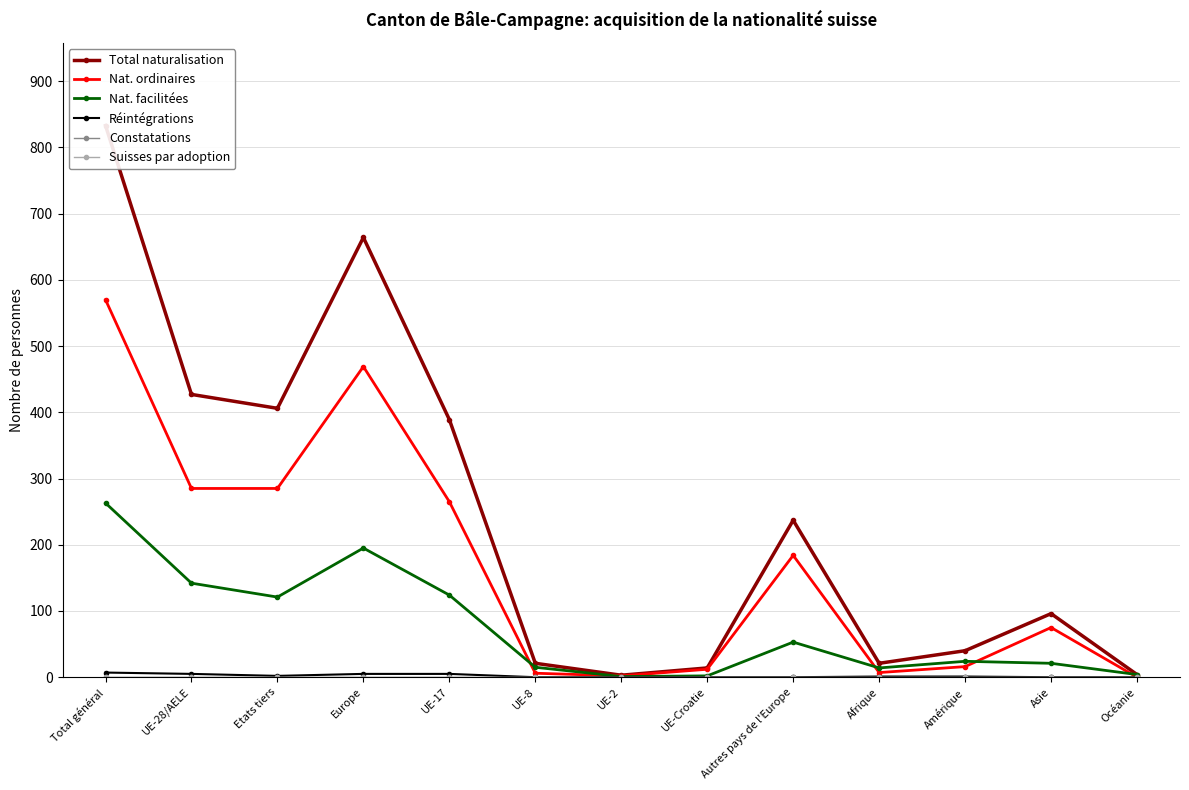

Reading left to right, what are all the values shown in this chart?

Total naturalisation: 833	427	406	664	389	21	3	14	237	21	40	96	4
Nat. ordinaires: 570	285	285	469	265	6	2	12	184	7	16	75	0
Nat. facilitées: 263	142	121	195	124	15	1	2	53	14	24	21	4
Réintégrations: 7	5	2	5	5	0	0	0	0	1	1	0	0
Constatations: 0	0	0	0	0	0	0	0	0	0	0	0	0
Suisses par adoption: 0	0	0	0	0	0	0	0	0	0	0	0	0